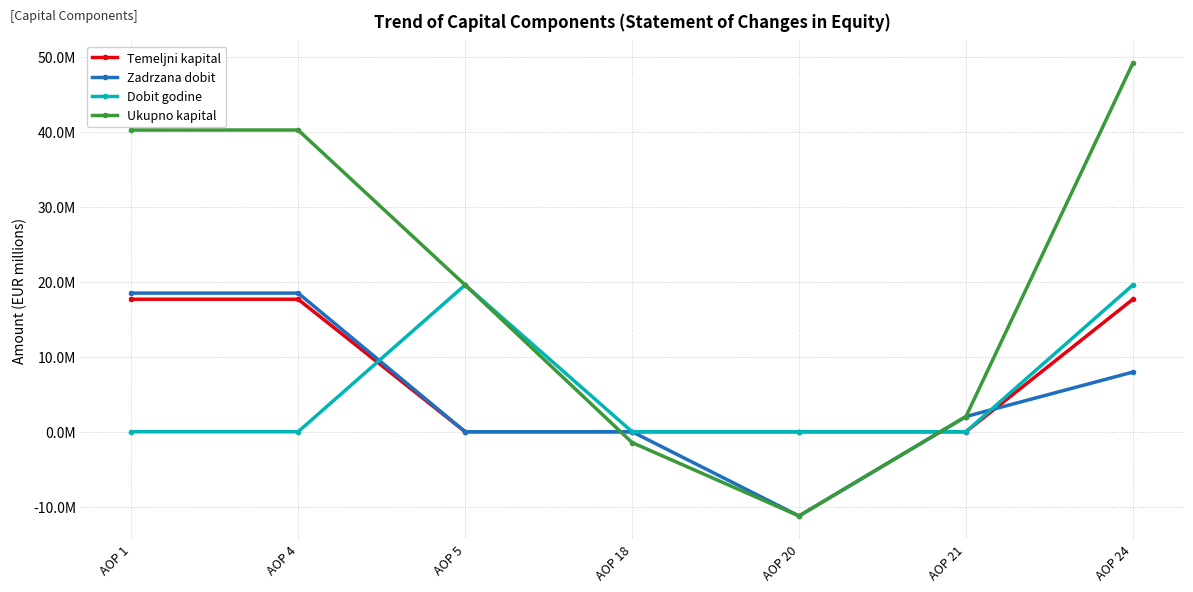

What is the difference between the Zadrzana dobit values at AOP 24 and AOP 20?

19.2